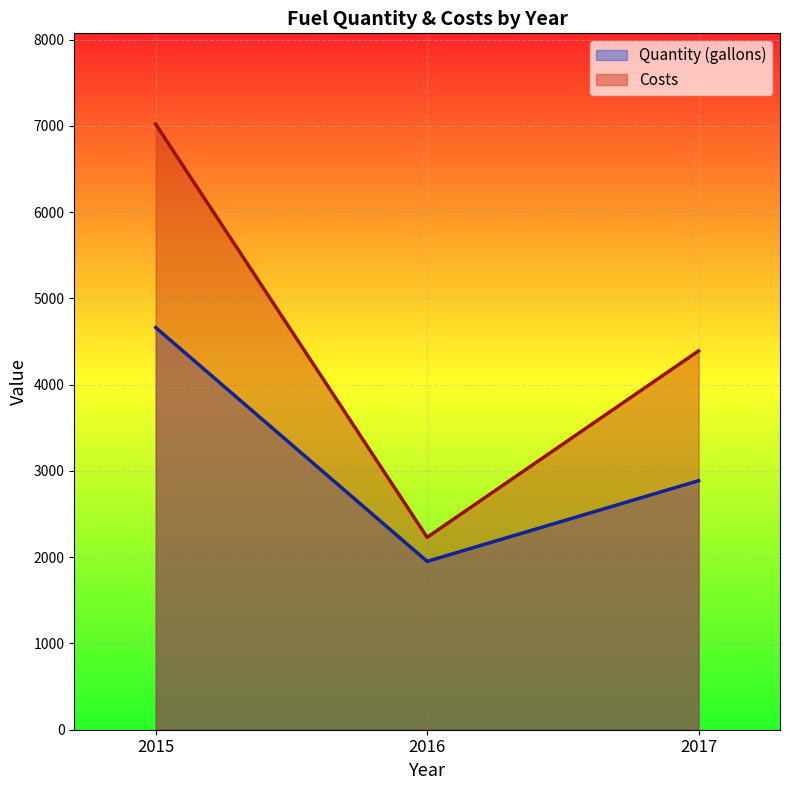

How many distinct data groups are displayed?

2